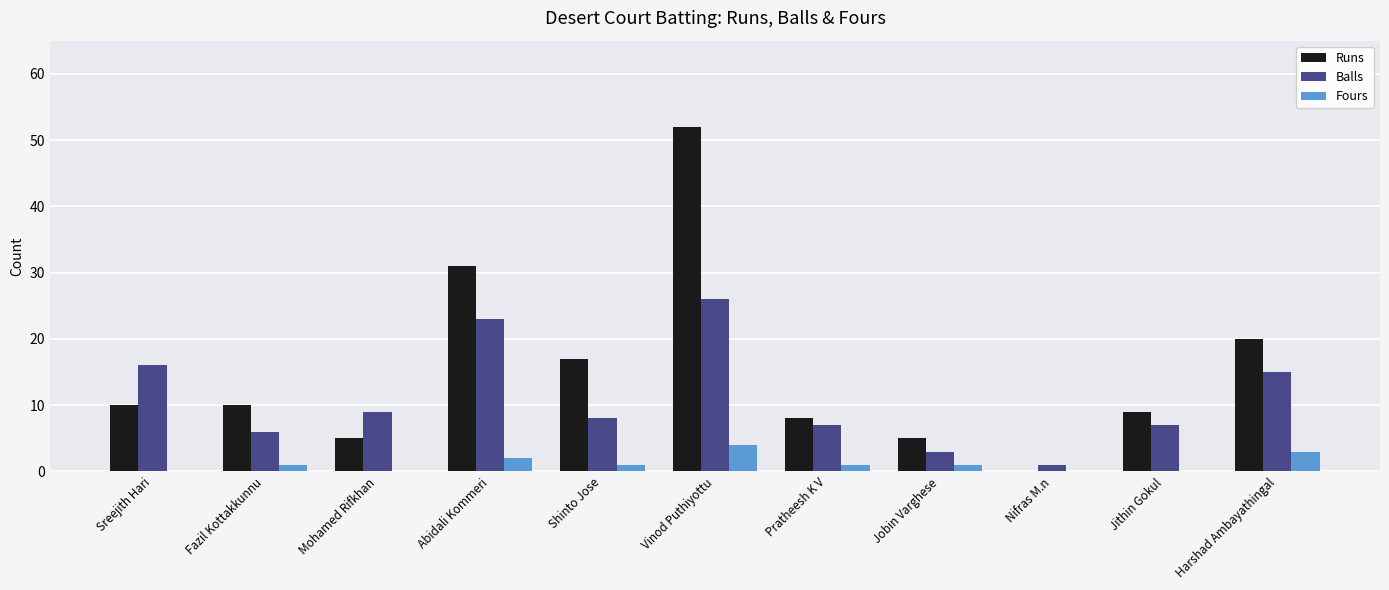

Reading left to right, extract all data points from this chart.

Runs: 10	10	5	31	17	52	8	5	0	9	20
Balls: 16	6	9	23	8	26	7	3	1	7	15
Fours: 0	1	0	2	1	4	1	1	0	0	3